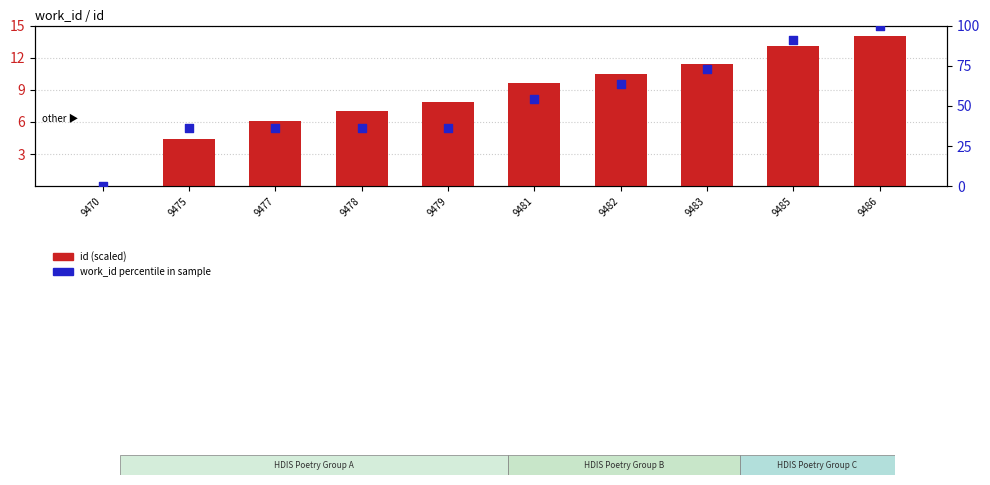

What are all the series names shown in the legend?

id (scaled), work_id percentile